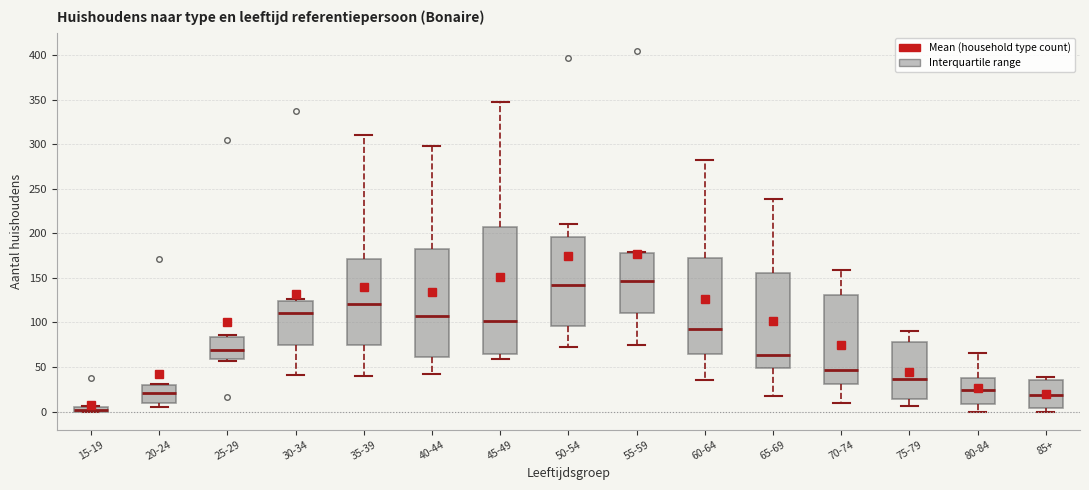

Comparing the boxes themselves (not the whiskers), which one is the tallest?

45-49